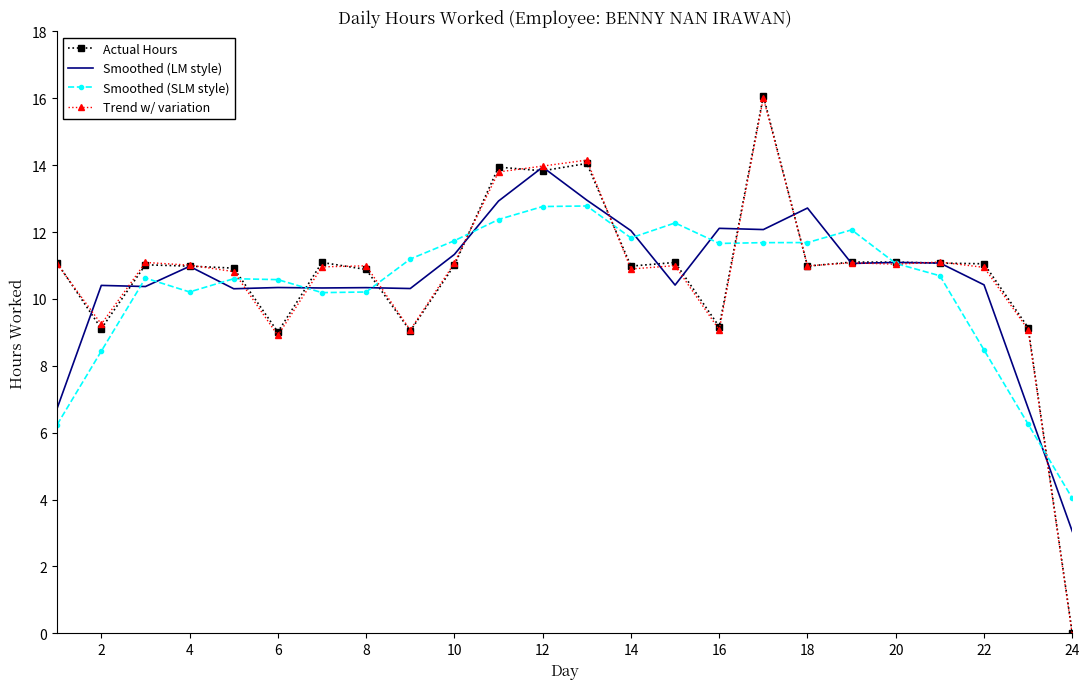

What is the highest value of the Smoothed (LM style) series?

13.9